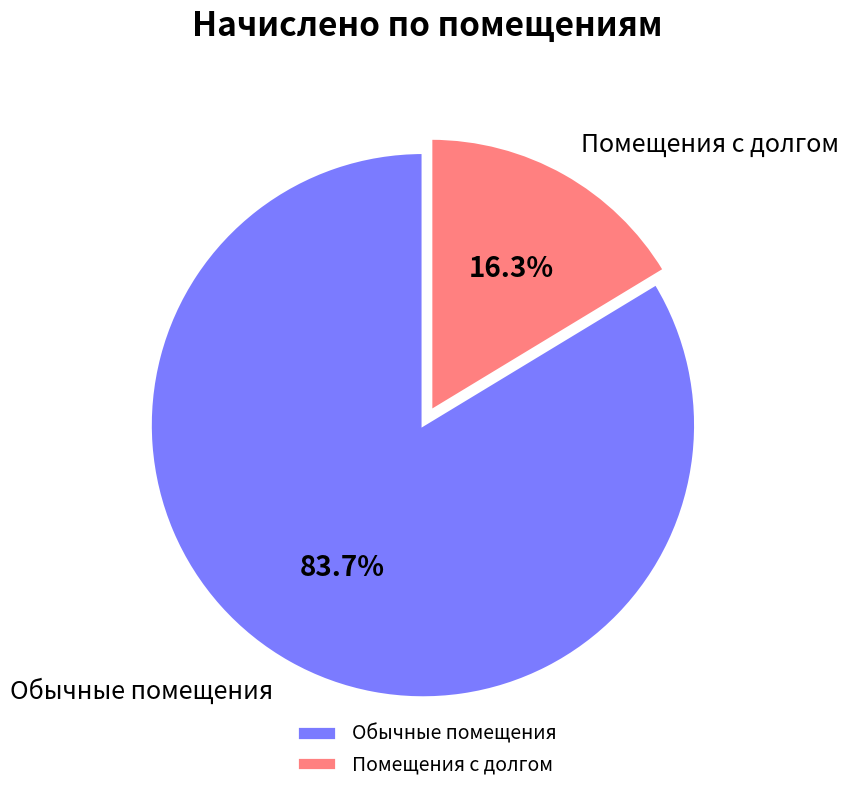

Does Обычные помещения account for over 50% of the chart?

Yes